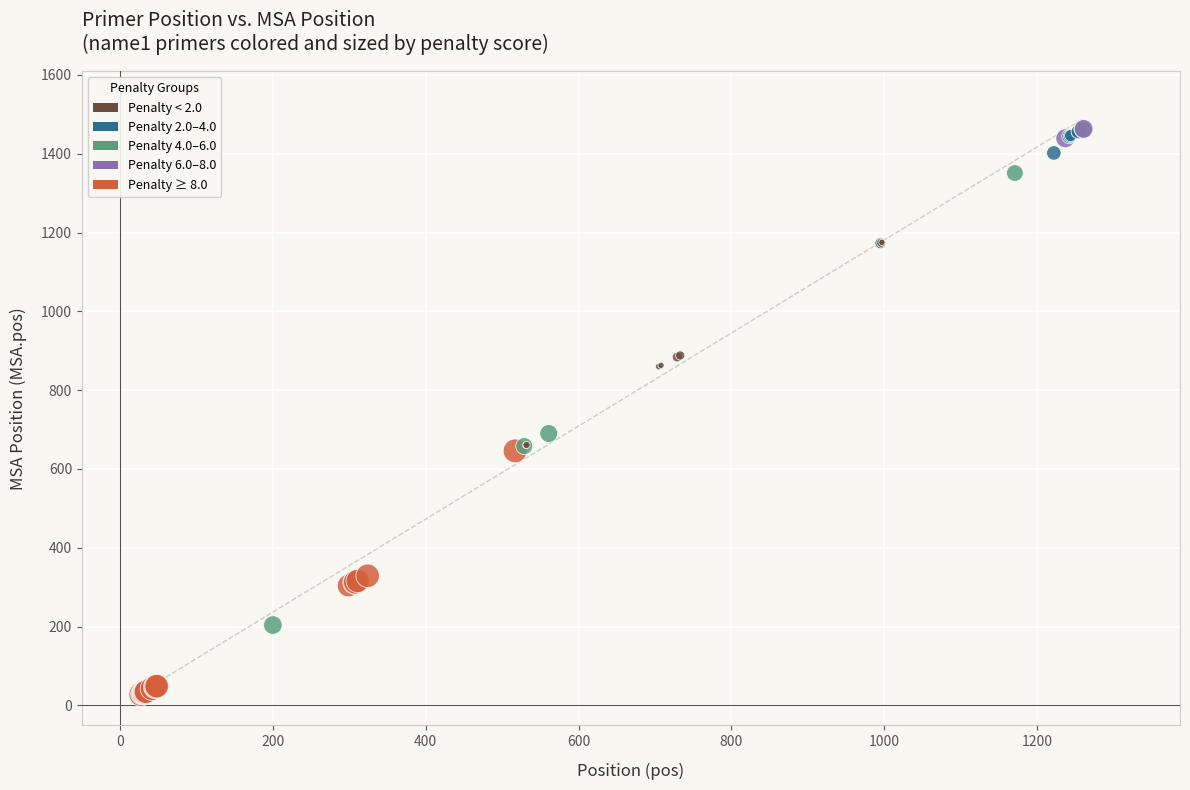

What Y value in the scatter plot is closest to 745?

690